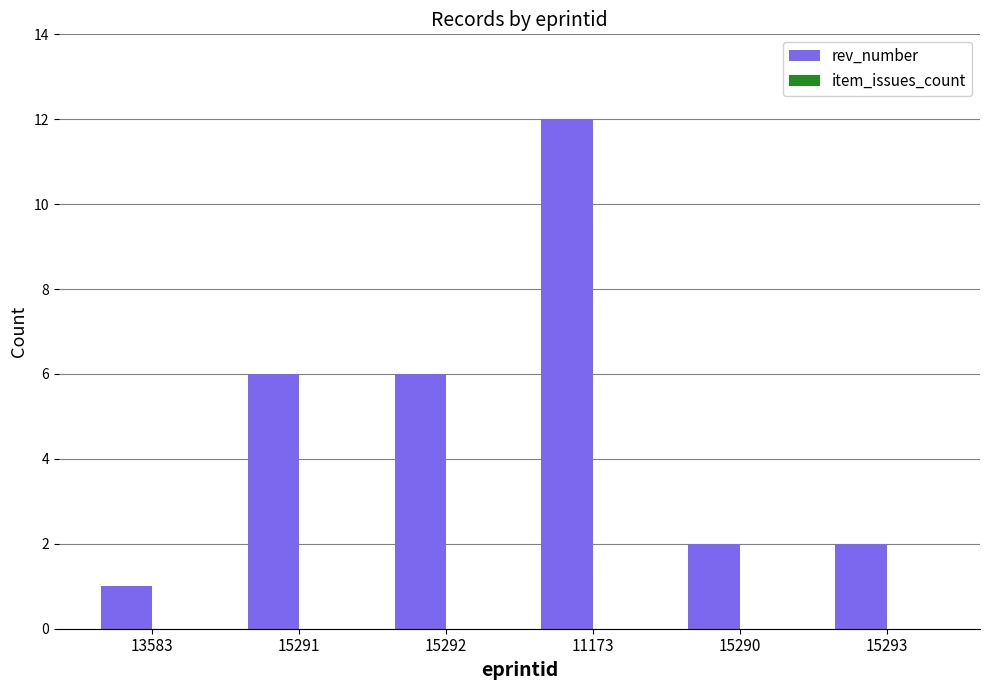

Which has a higher value, 11173 or 15291?

11173